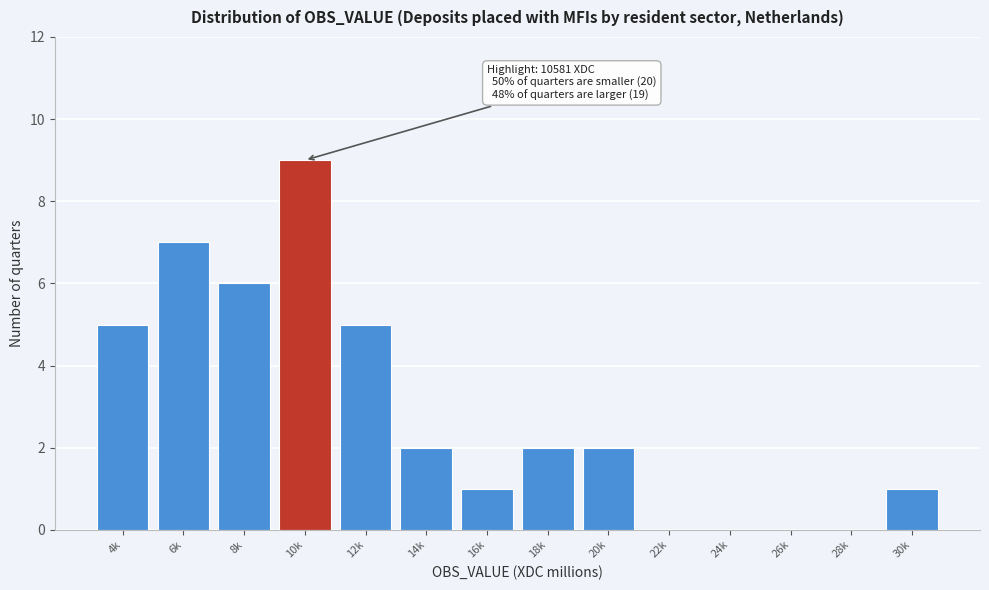

Reading left to right, list all the values displayed in this chart.

4k=5	6k=7	8k=6	10k=9	12k=5	14k=2	16k=1	18k=2	20k=2	22k=0	24k=0	26k=0	28k=0	30k=1